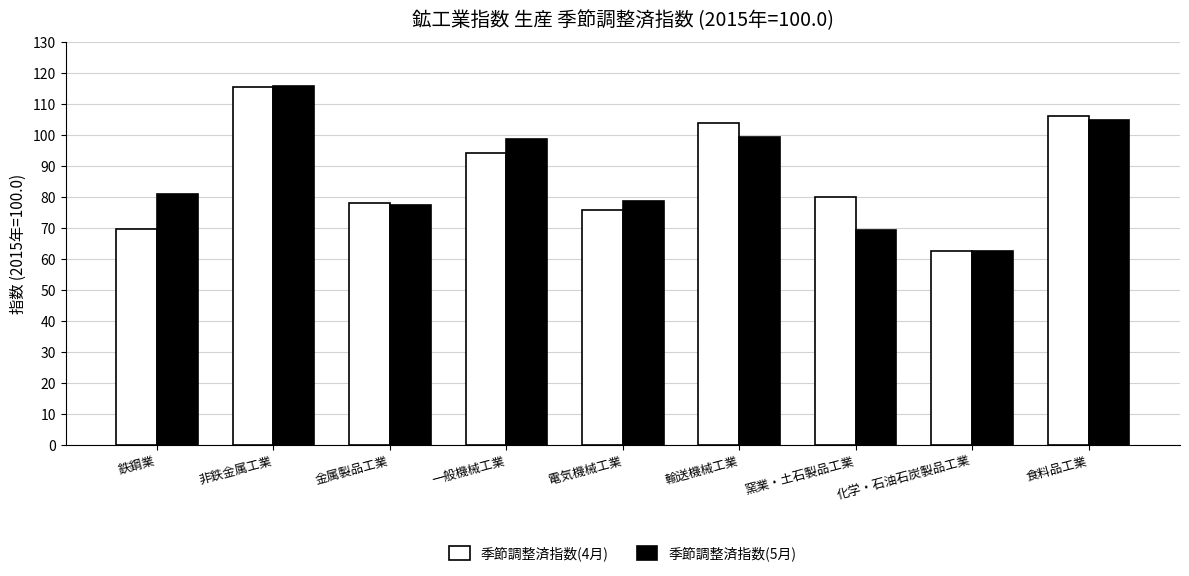

What is the difference between the 季節調整済指数(4月) values at 金属製品工業 and 非鉄金属工業?

37.4